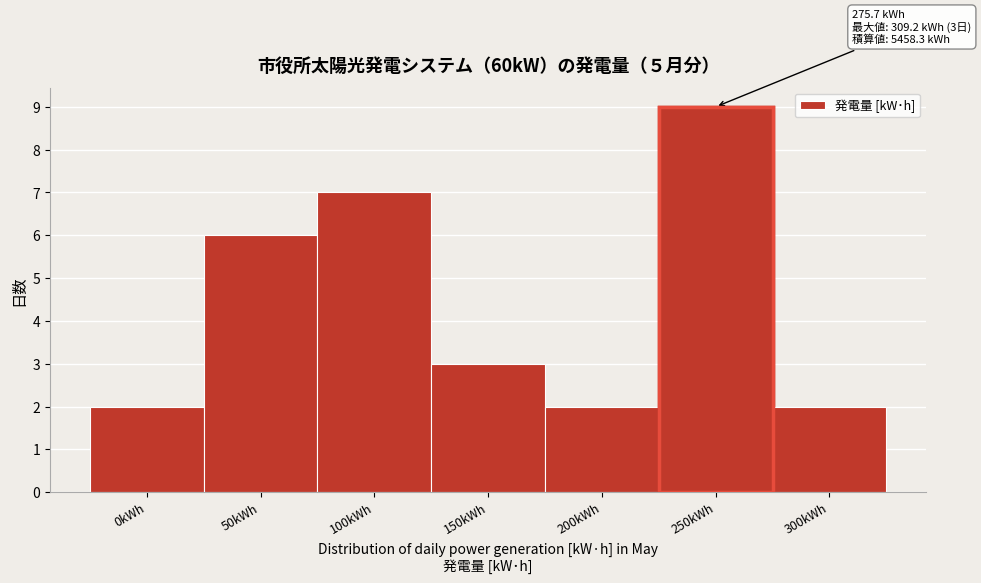

Reading right to left, transcribe all the data shown in this chart.

300kWh=2	250kWh=9	200kWh=2	150kWh=3	100kWh=7	50kWh=6	0kWh=2